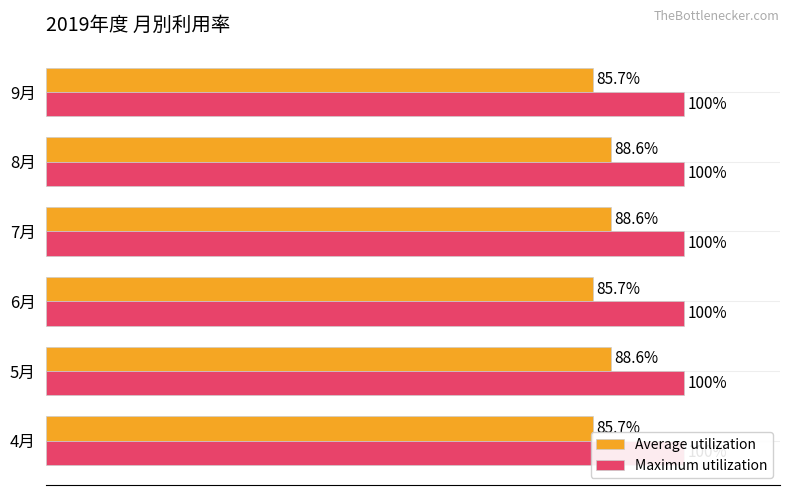

The Average utilization series shows 85.7 at 6月. True or false?

True